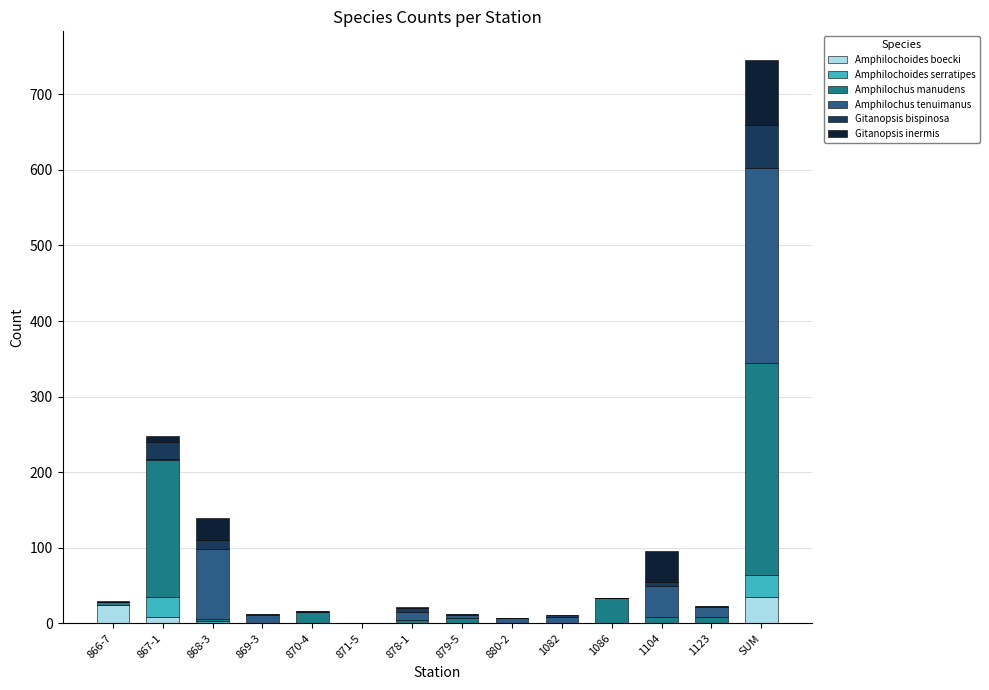

What is the total value across all series at 878-1?

22